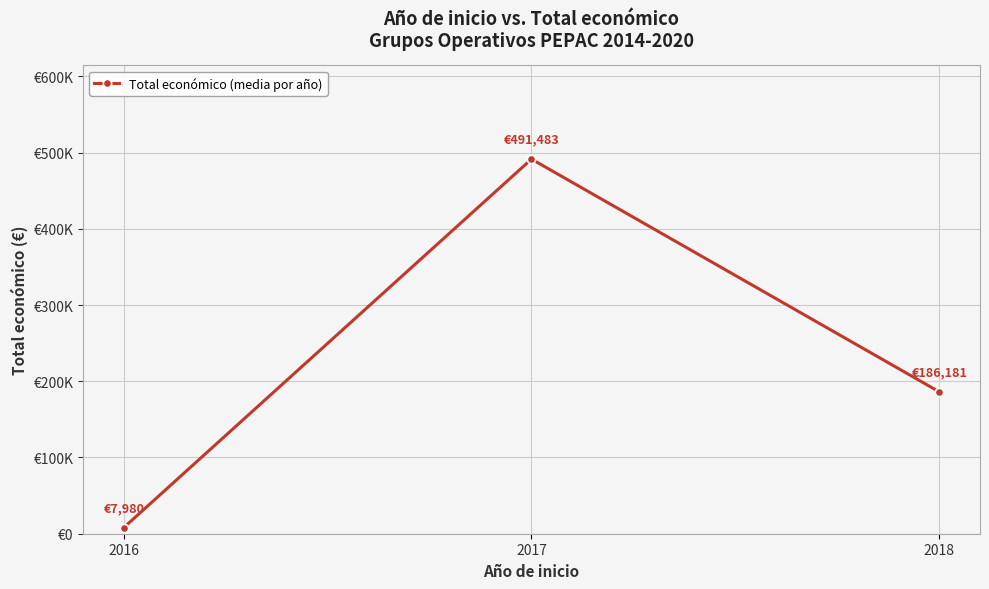

List the labels in order of value, largest first.

2017, 2018, 2016